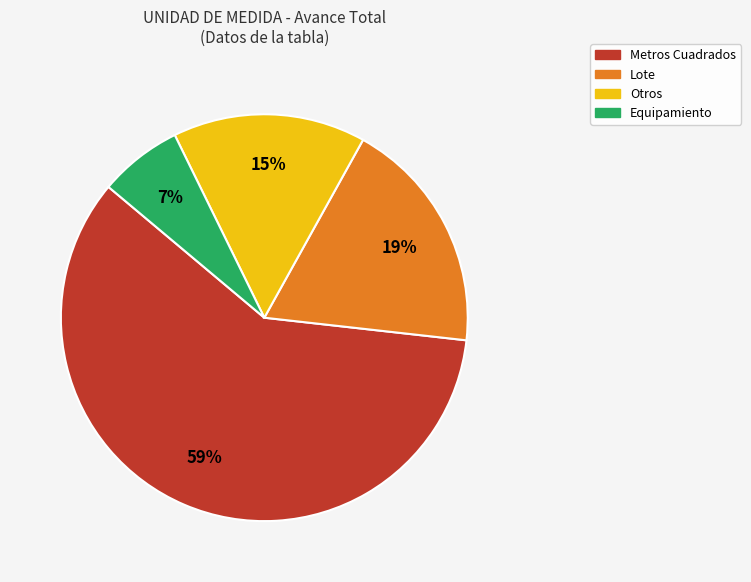

To the nearest percent, what is the average slice percentage?

25%